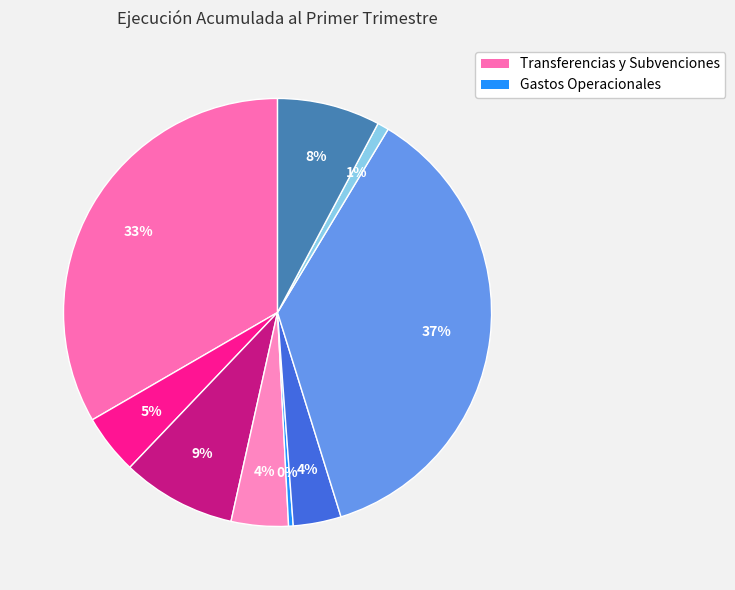

Which slice is the smallest?

Recuperaciones Licencias